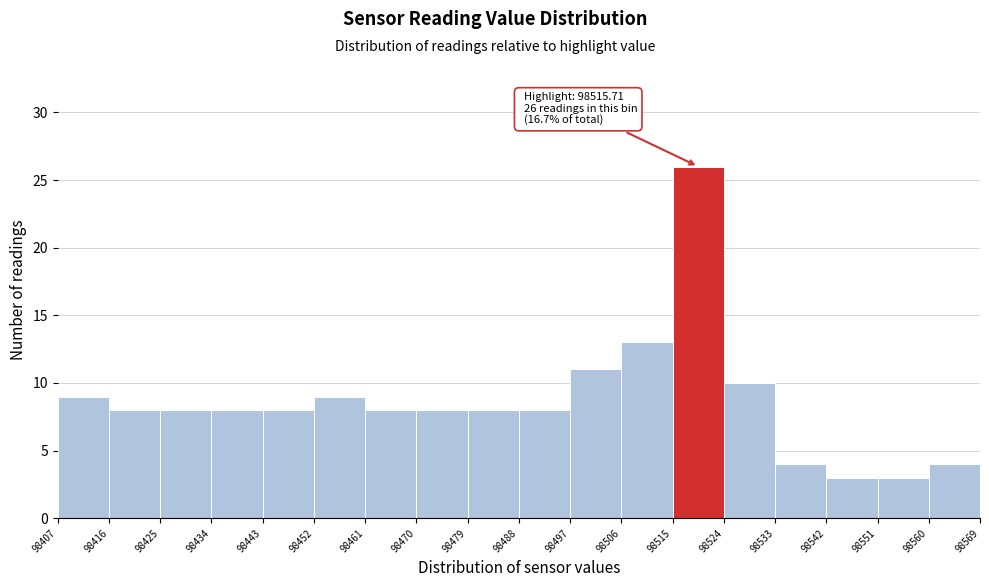

Over which range of the x-axis is the bar tallest?

98515 to 98524